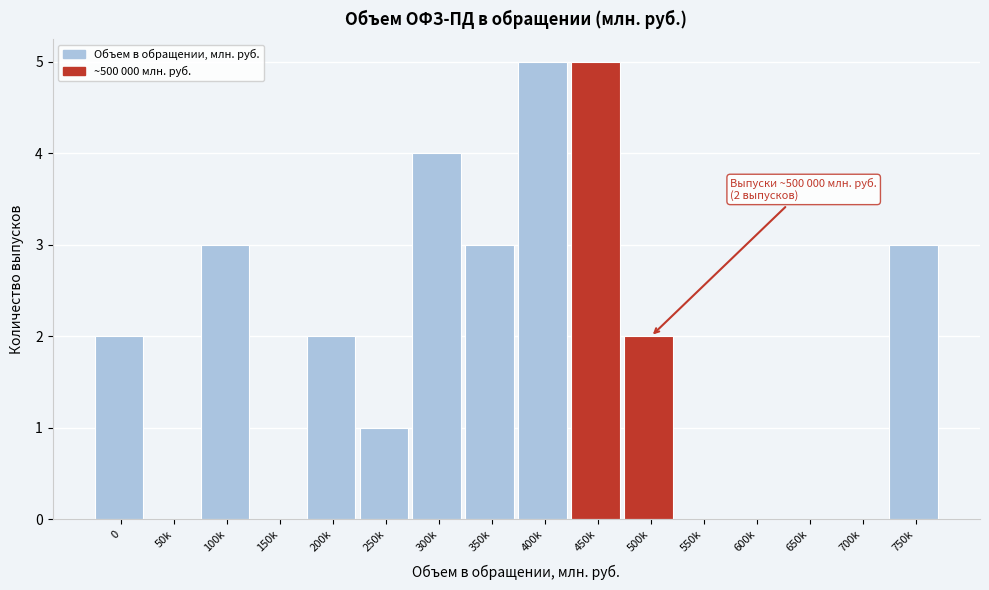

Reading left to right, transcribe all the data shown in this chart.

0=2	50k=0	100k=3	150k=0	200k=2	250k=1	300k=4	350k=3	400k=5	450k=5	500k=2	550k=0	600k=0	650k=0	700k=0	750k=3